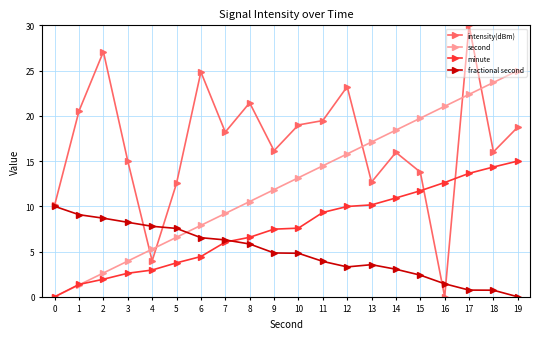

The value of second at 18 is 23.7. True or false?

True